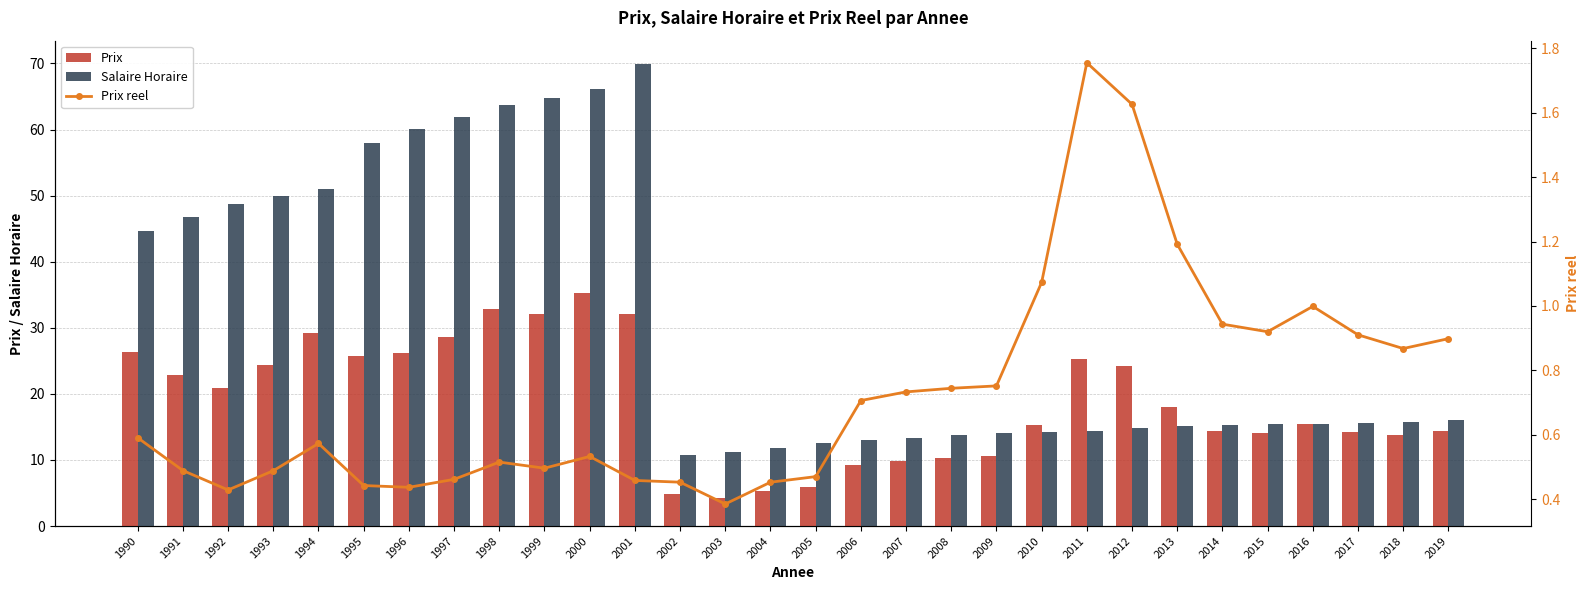

Rank the series at 1996 from highest to lowest value.

Salaire Horaire, Prix, Prix reel